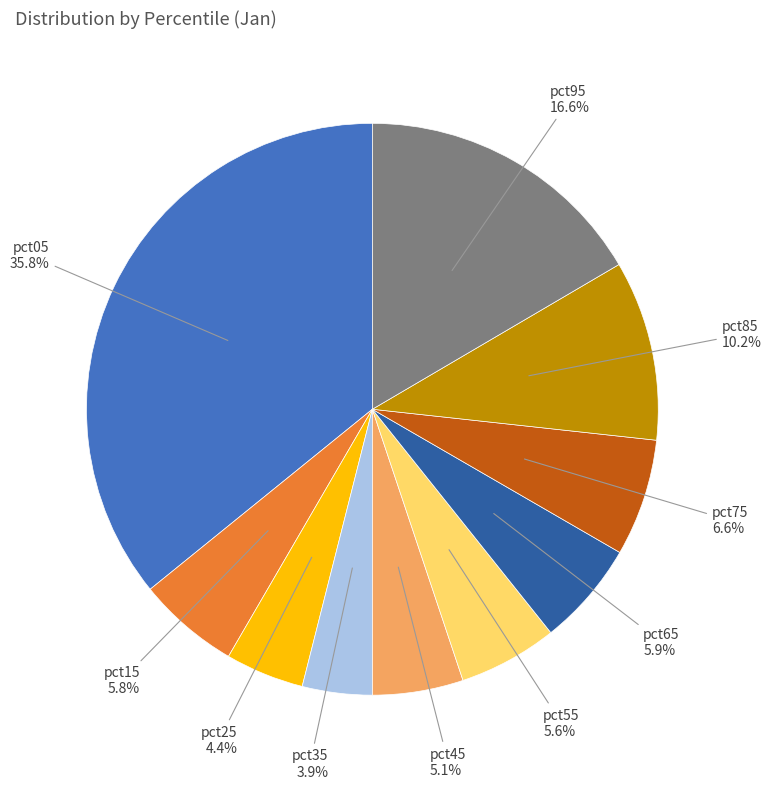

Is there any slice that represents more than half of the pie?

No